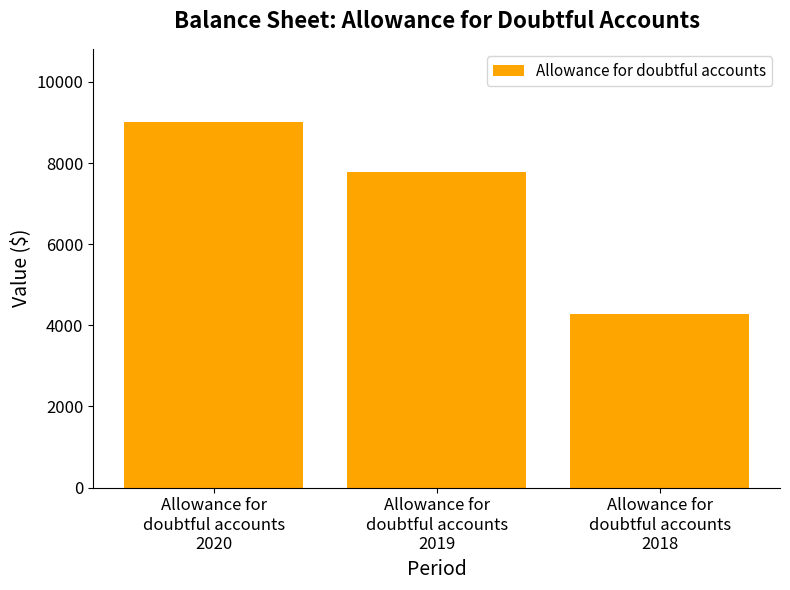

The chart shows a value of 11064 at Allowance for
doubtful accounts
2019. True or false?

False